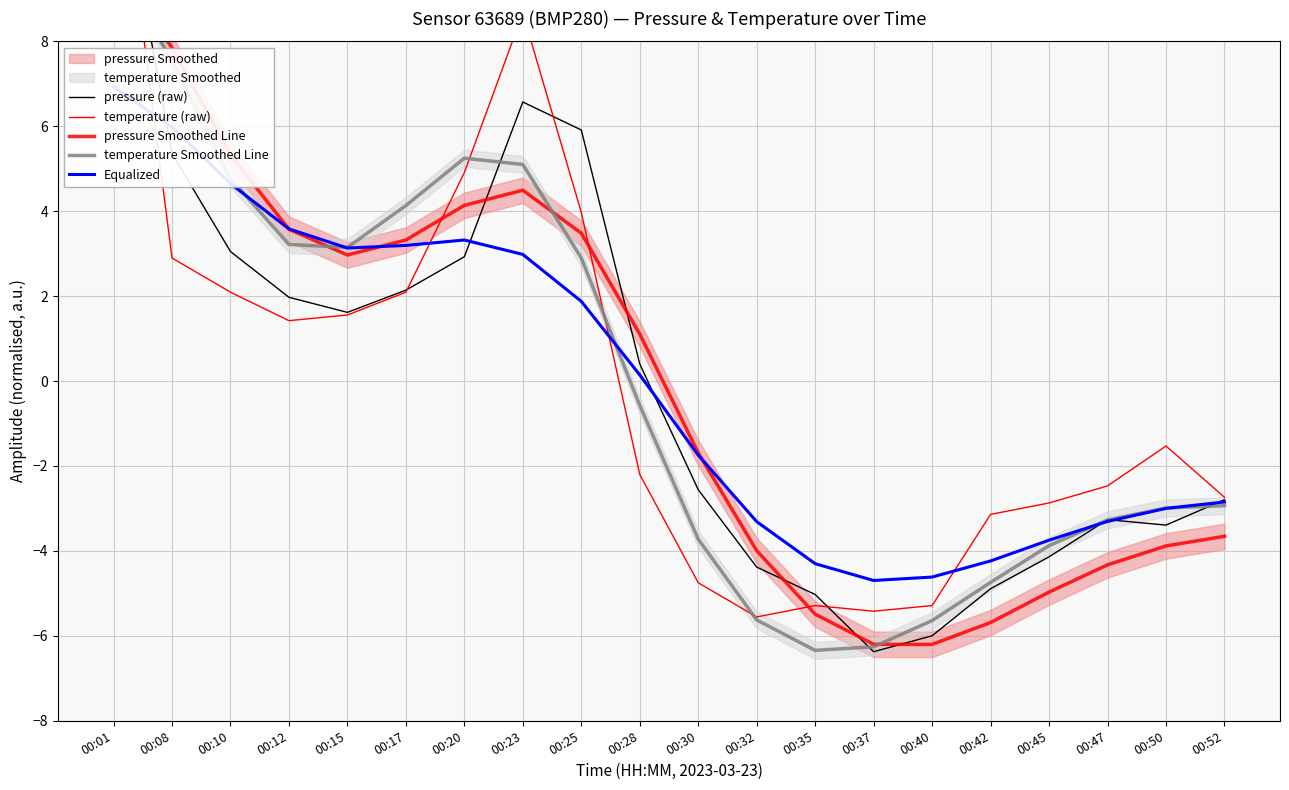

True or false: Equalized has a value of 0.9 at 00:12.

False